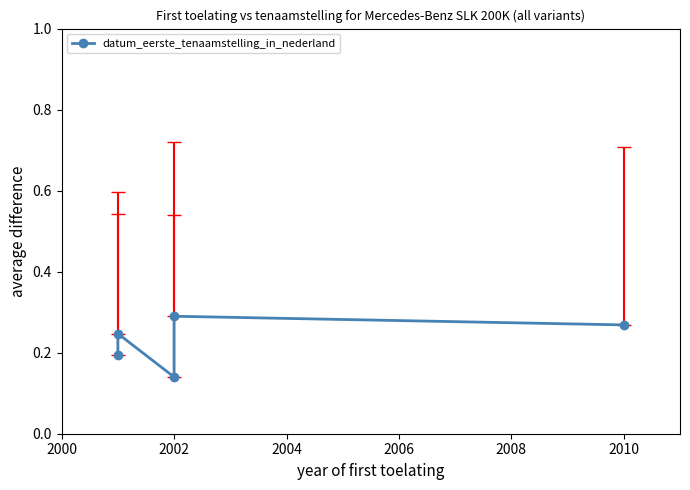

What is the difference between the maximum and minimum values?

0.2